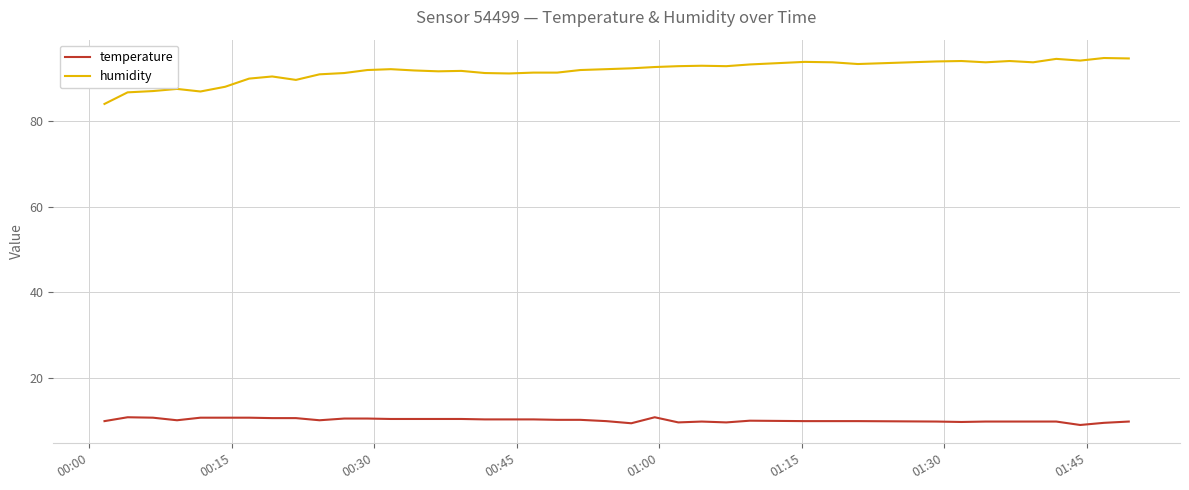

True or false: temperature and humidity cross at least once.

False